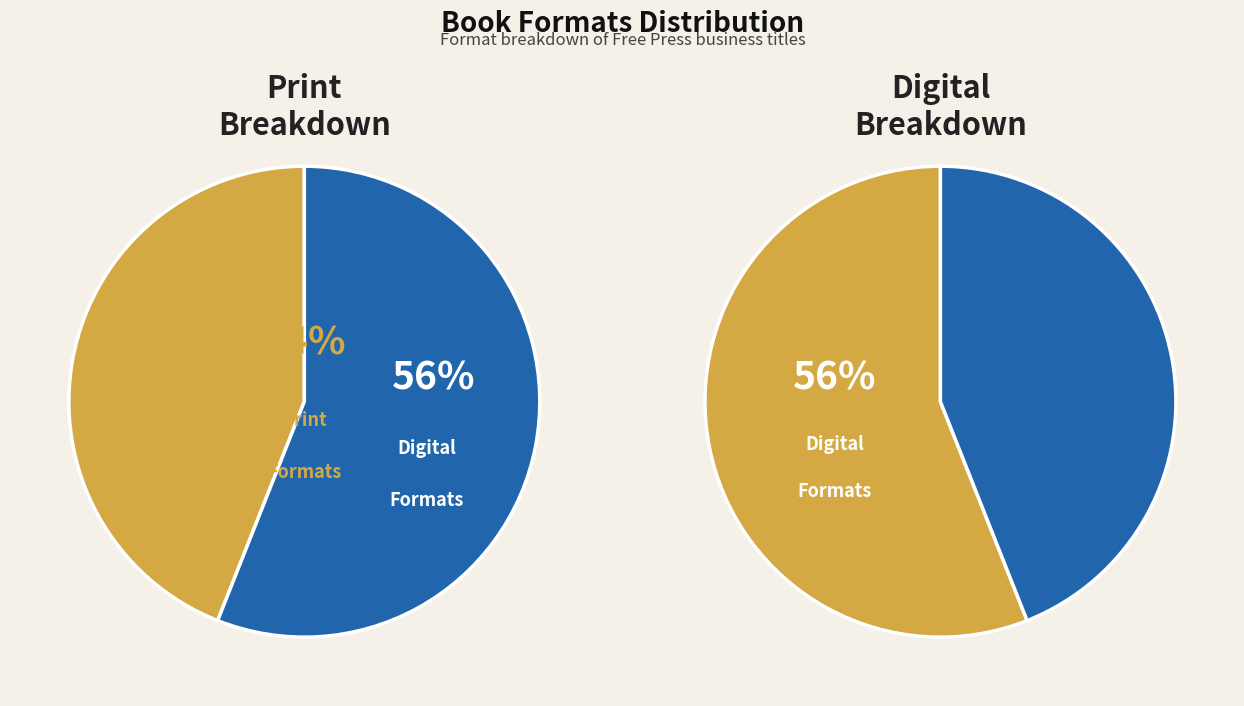

Count the number of slices in the pie.

4